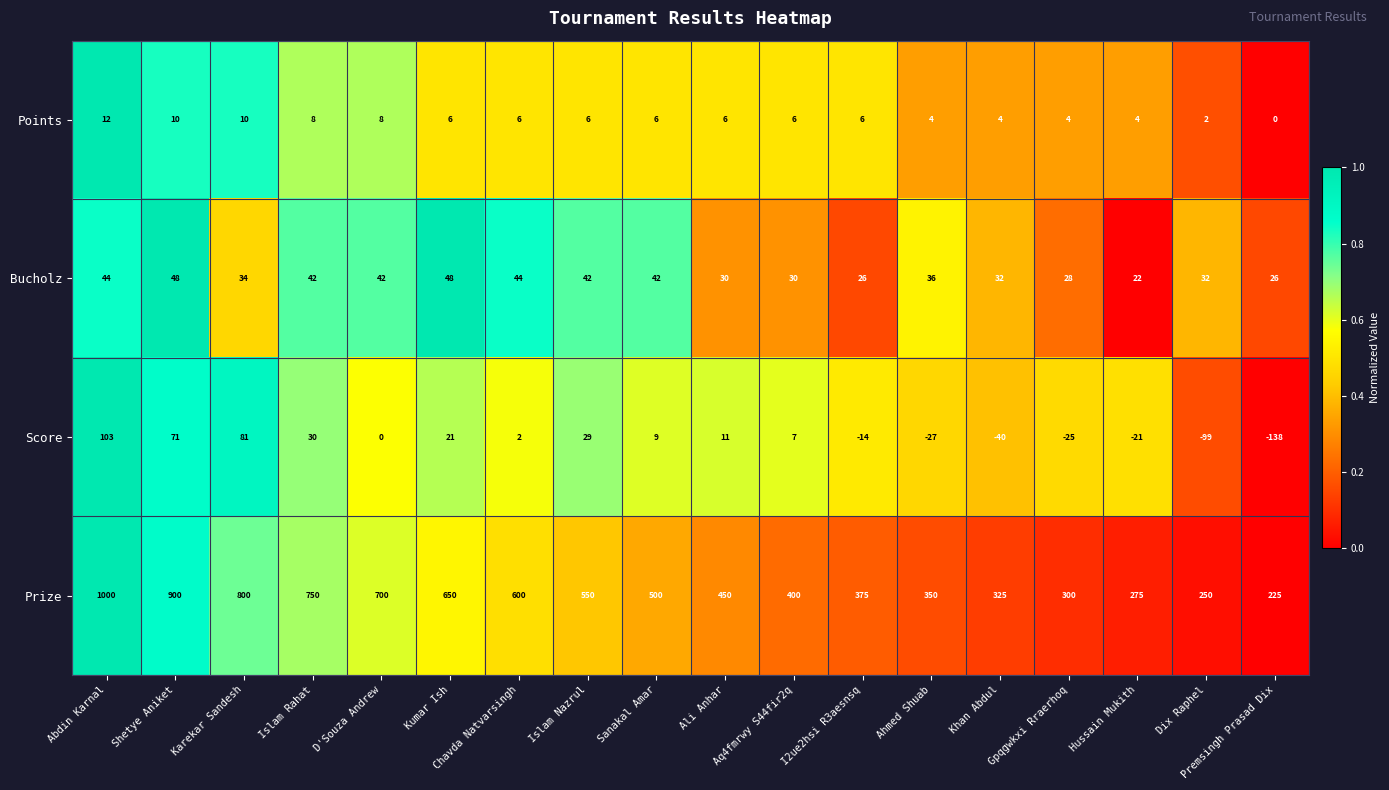

What is the sum of the Points values at Islam Rahat and Abdin Karnal?

20